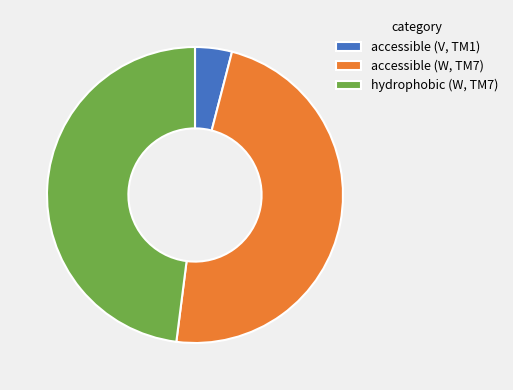

Does accessible (V, TM1) represent more than half of the total?

No